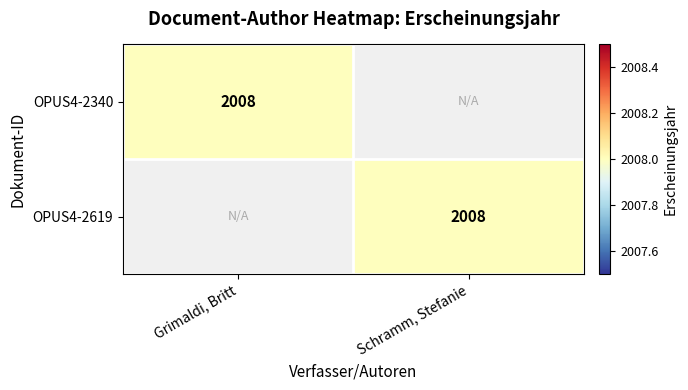

The OPUS4-2619 series shows 1348 at Schramm, Stefanie. True or false?

False